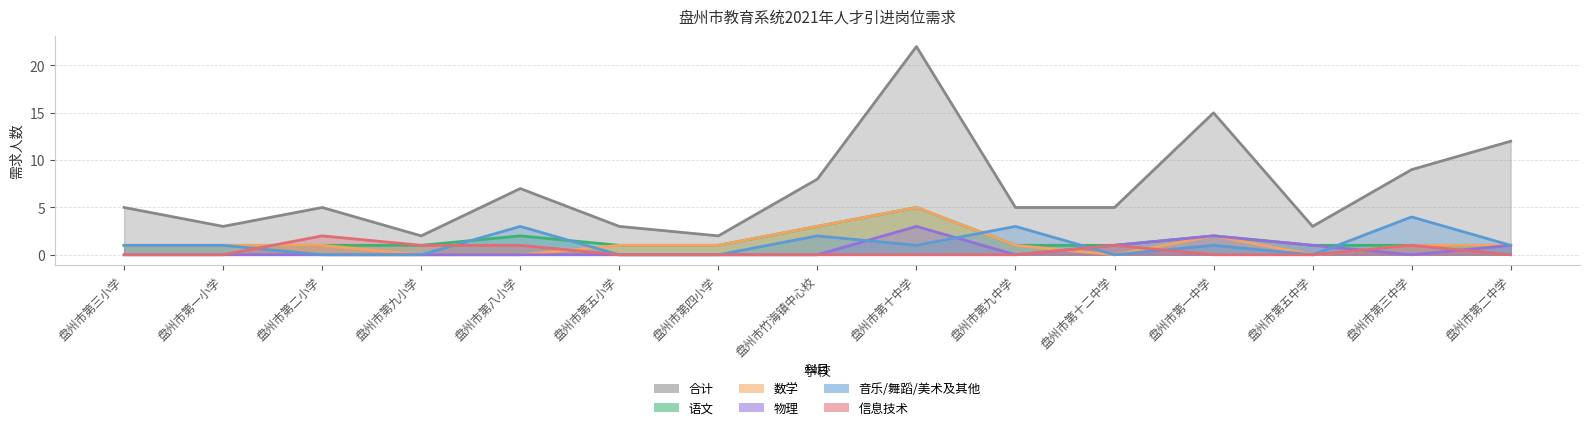

How many interior local peaks does the 物理 series have?

2